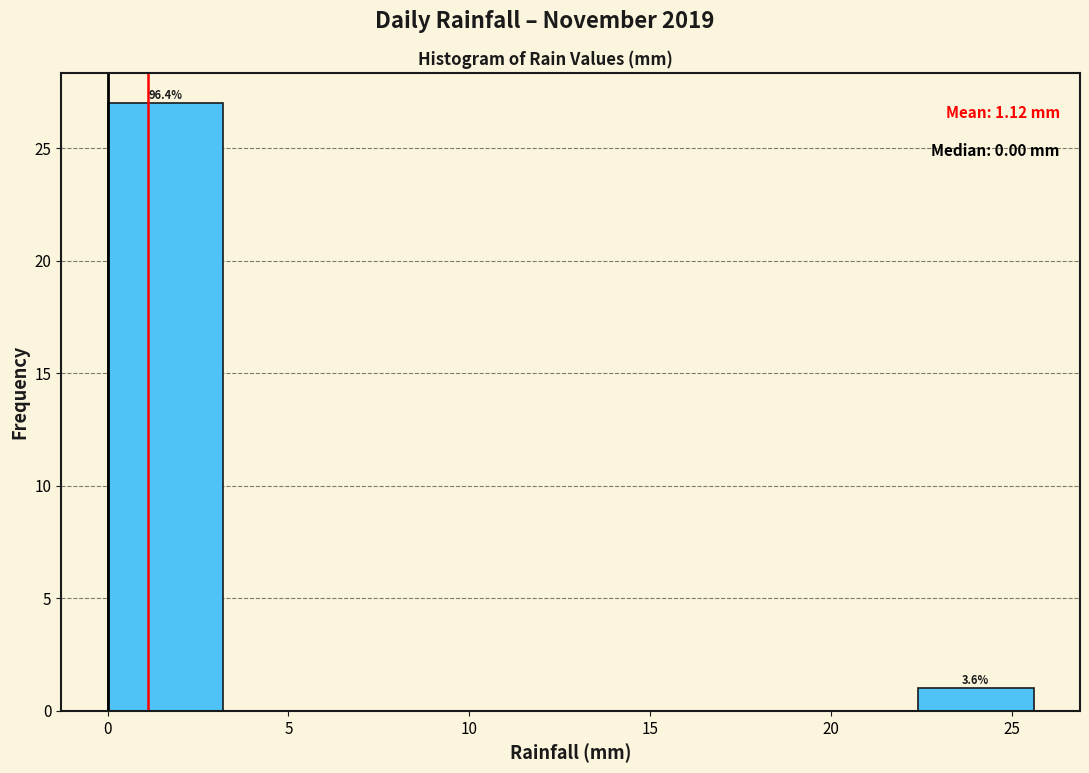

Over which range of the x-axis is the bar tallest?

0.0 to 3.2